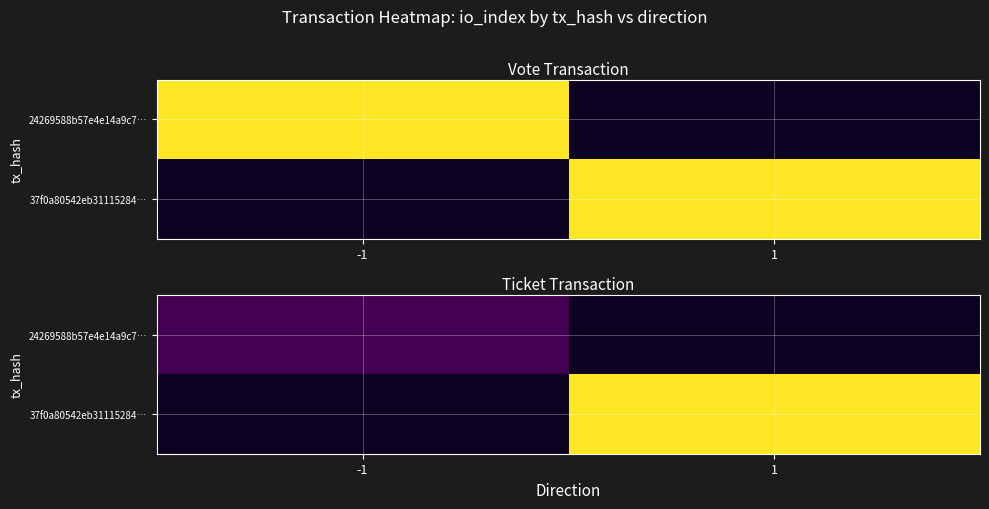

Is the value of 24269588b57e4e14a9c7… at -1 greater than the value of 37f0a80542eb31115284… at 1?

No